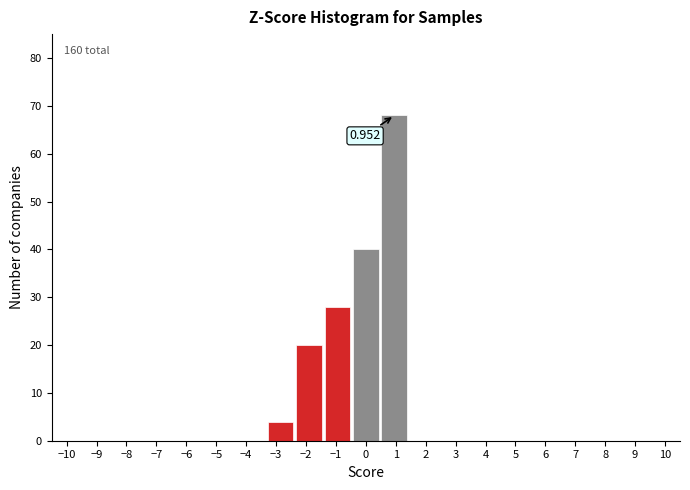

Which range on the x-axis has the tallest bar?

0.5 to 1.4